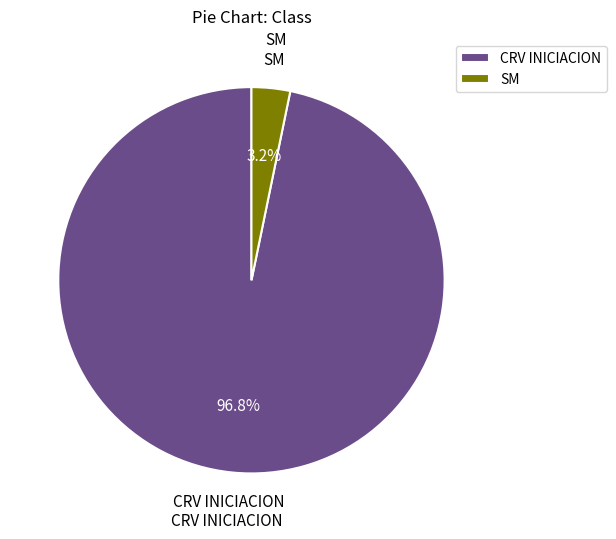

The CRV INICIACION slice represents 97% of the pie. True or false?

True